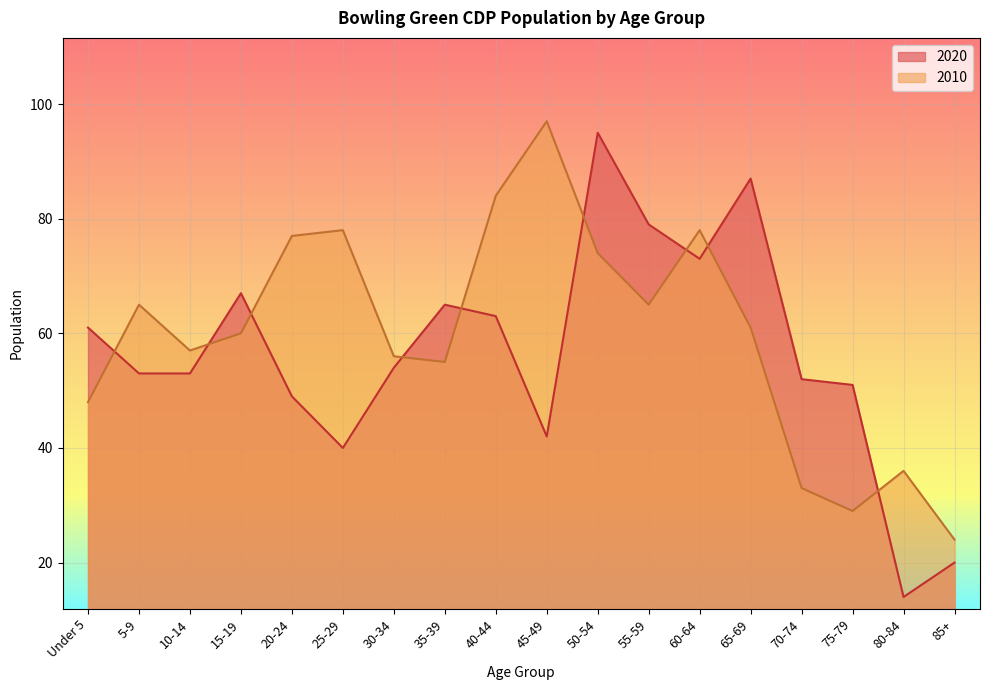

Reading left to right, extract all data points from this chart.

2020: 61	53	53	67	49	40	54	65	63	42	95	79	73	87	52	51	14	20
2010: 48	65	57	60	77	78	56	55	84	97	74	65	78	61	33	29	36	24